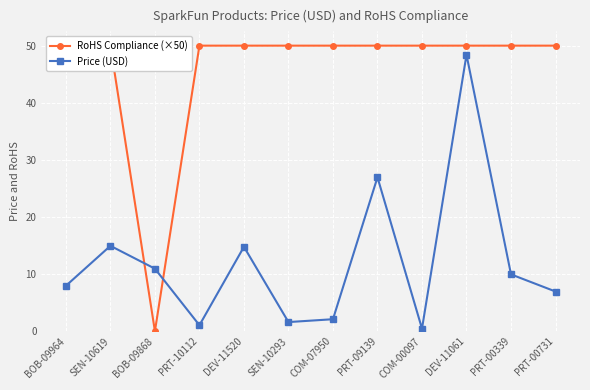

Between BOB-09964 and PRT-10112, which series saw the biggest shift?

Price (USD)